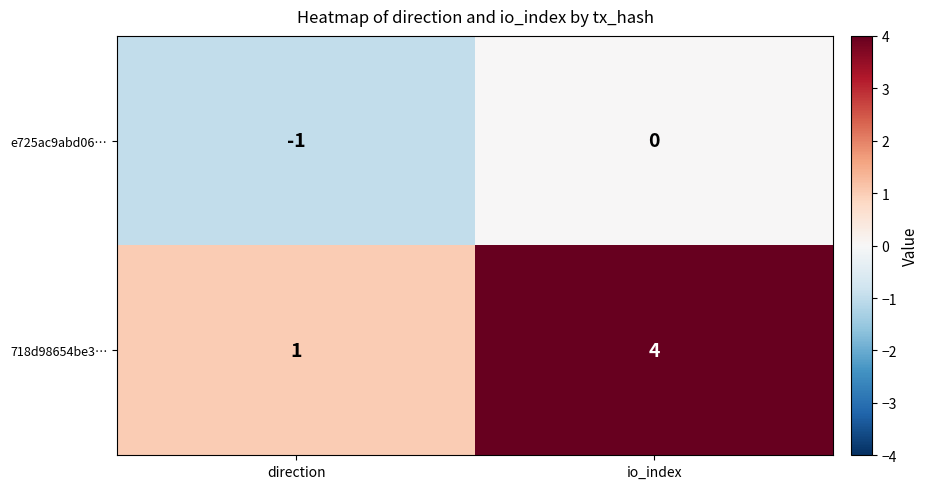

At which category does the chart reach its peak across all series?

io_index